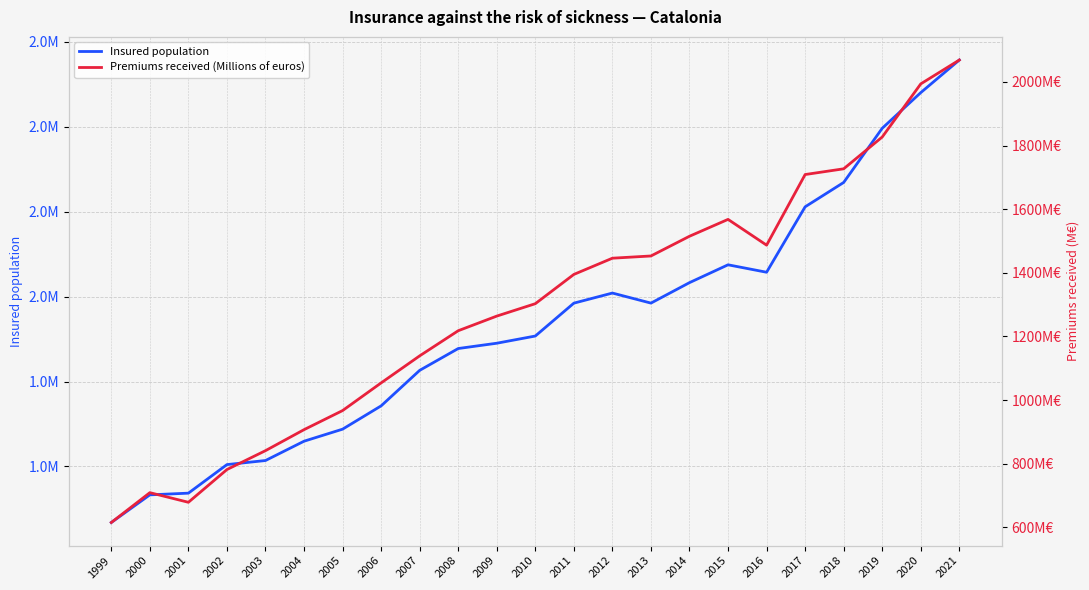

List the series in order of their peak value, highest first.

Insured population, Premiums received (Millions of euros)